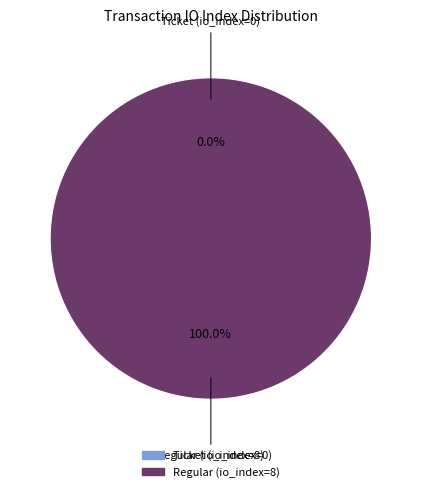

Which category has the biggest portion of the pie?

Regular (io_index=8)